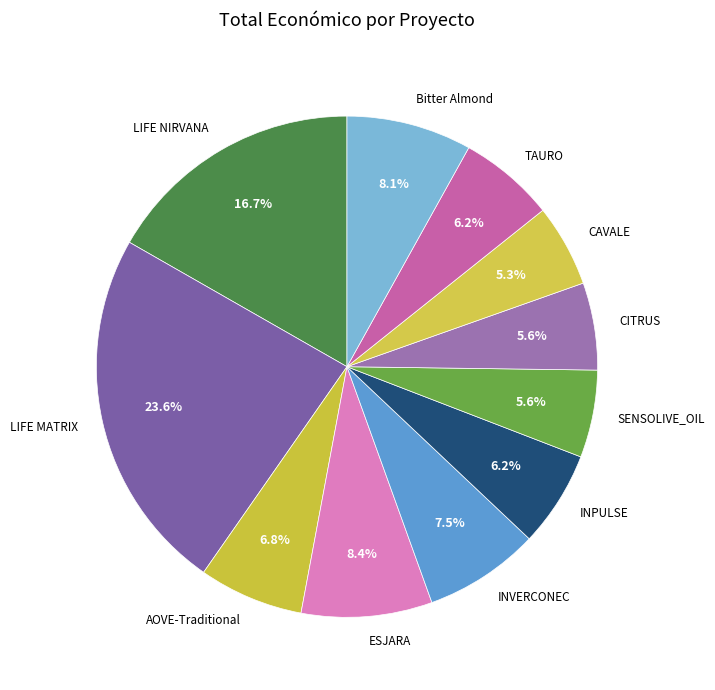

Which slice is the largest?

LIFE MATRIX